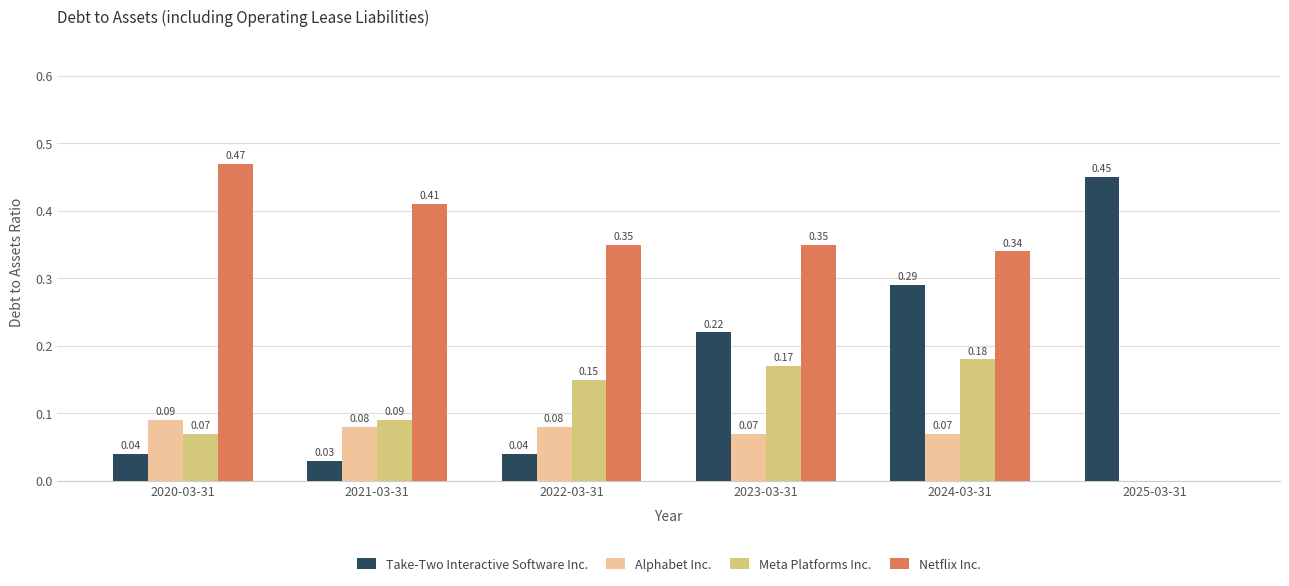

Is it true that Take-Two Interactive Software Inc. equals 0.0 at 2022-03-31?

True